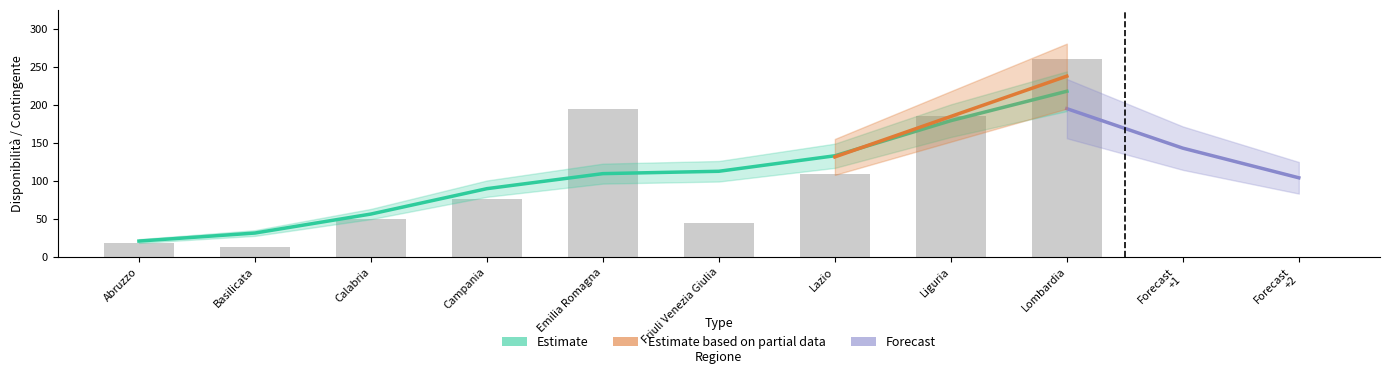

At which category does the chart reach its peak across all series?

Lombardia